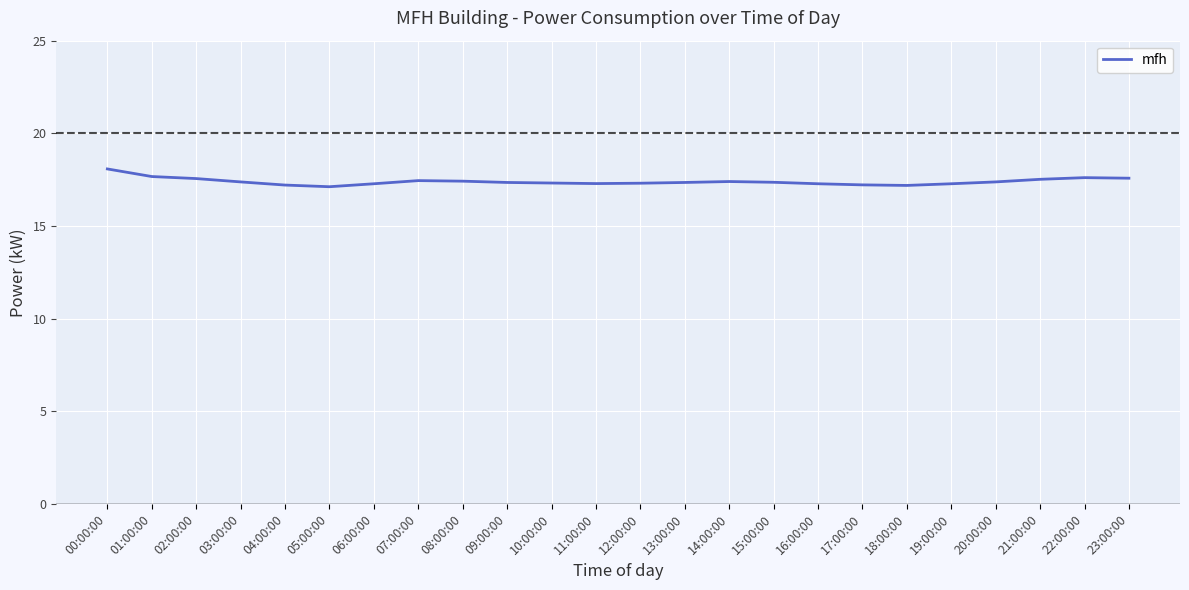

What is the change in value from 01:00:00 to 04:00:00?

-0.5